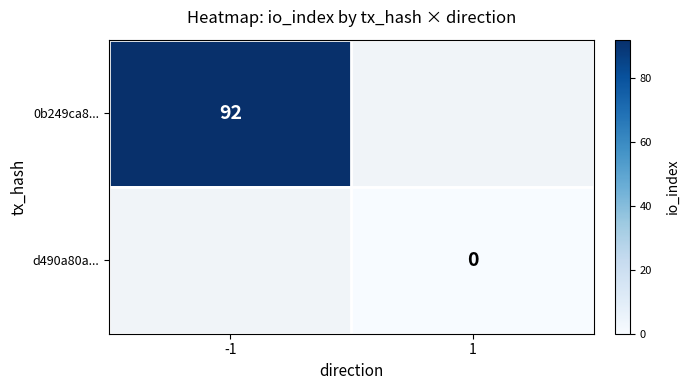

Is the value of d490a80a... at 1 greater than the value of 0b249ca8... at -1?

No